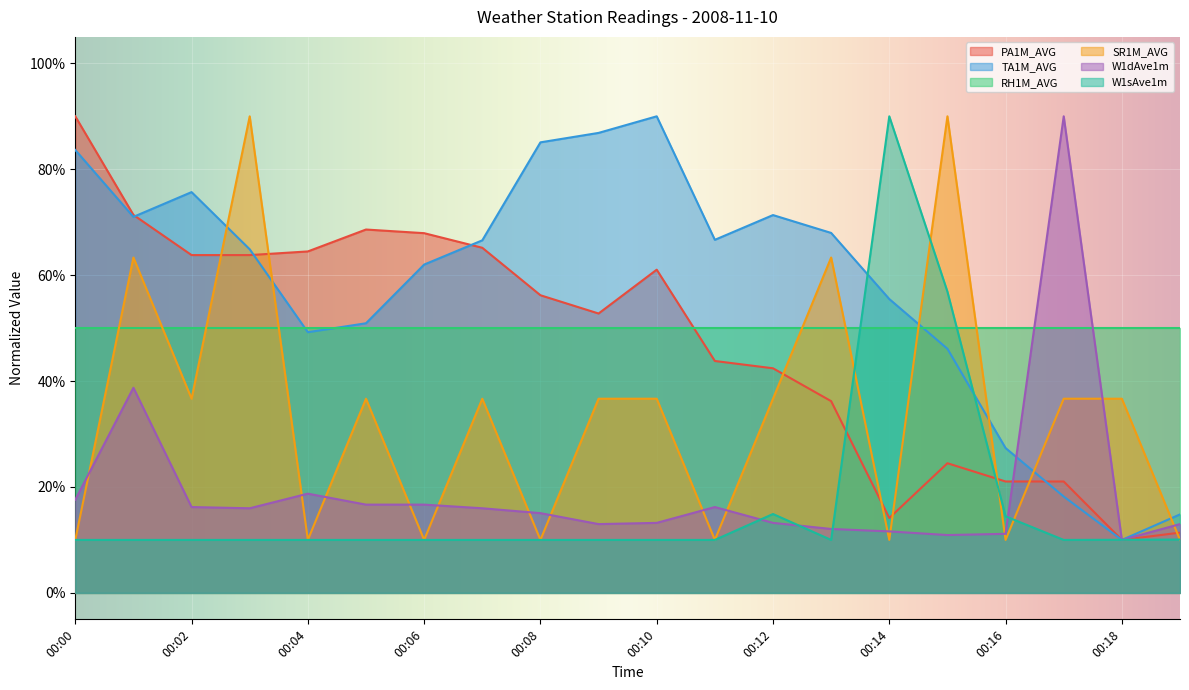

Rank the categories by SR1M_AVG value from lowest to highest.

00:00, 00:04, 00:06, 00:08, 00:11, 00:14, 00:16, 00:19, 00:02, 00:05, 00:07, 00:09, 00:10, 00:12, 00:17, 00:18, 00:01, 00:13, 00:03, 00:15